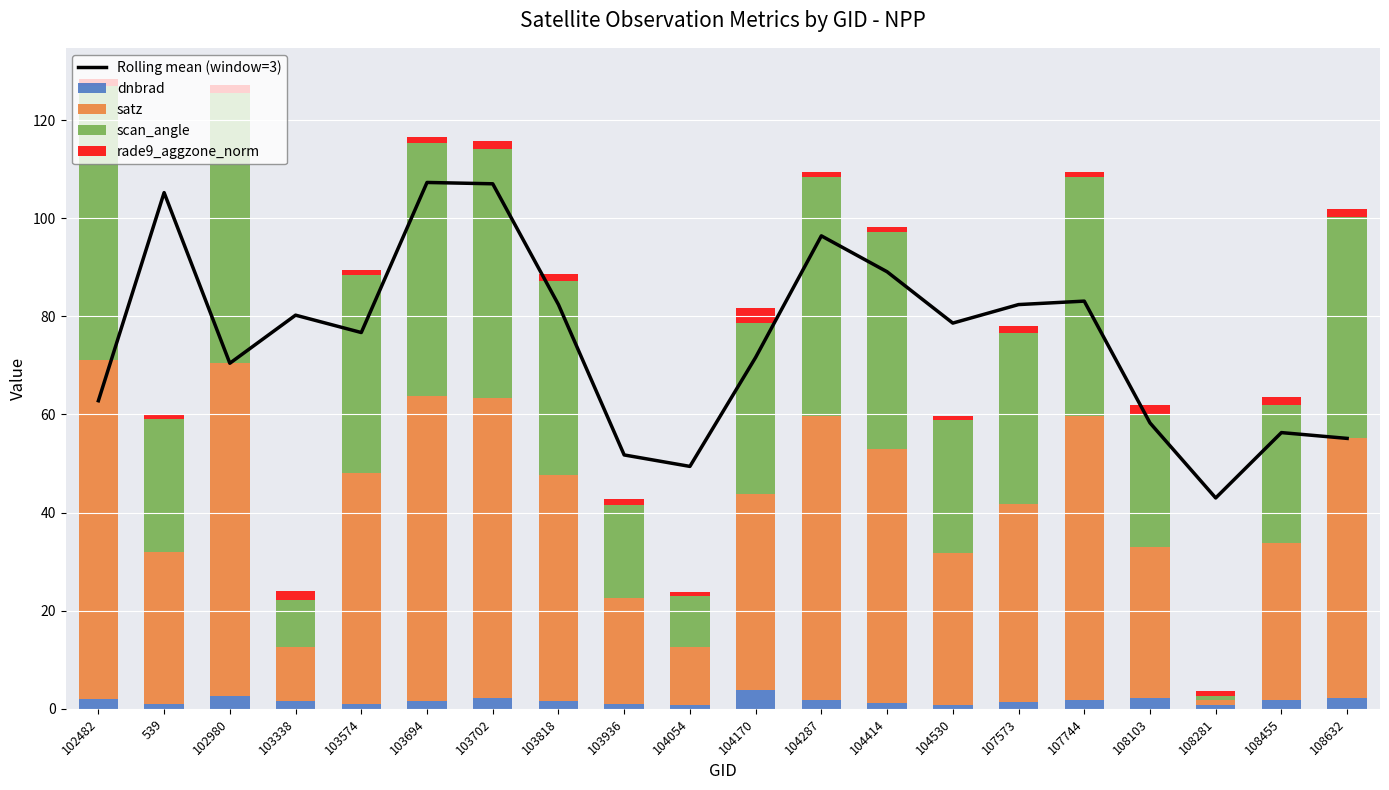

What is the average value of the satz series?

41.2